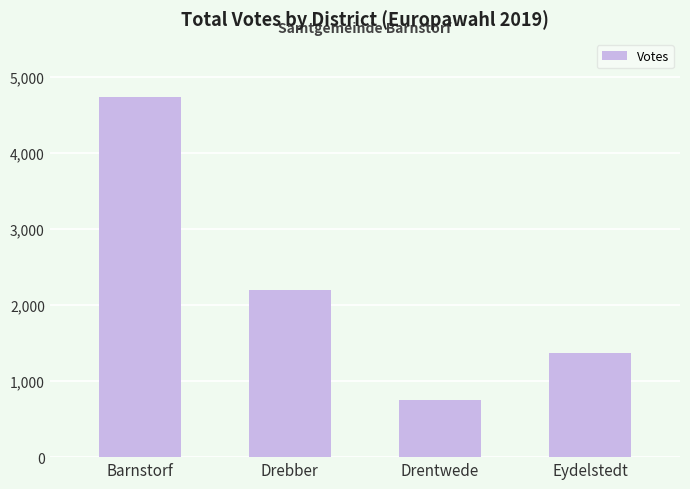

Count the number of categories in the chart.

4